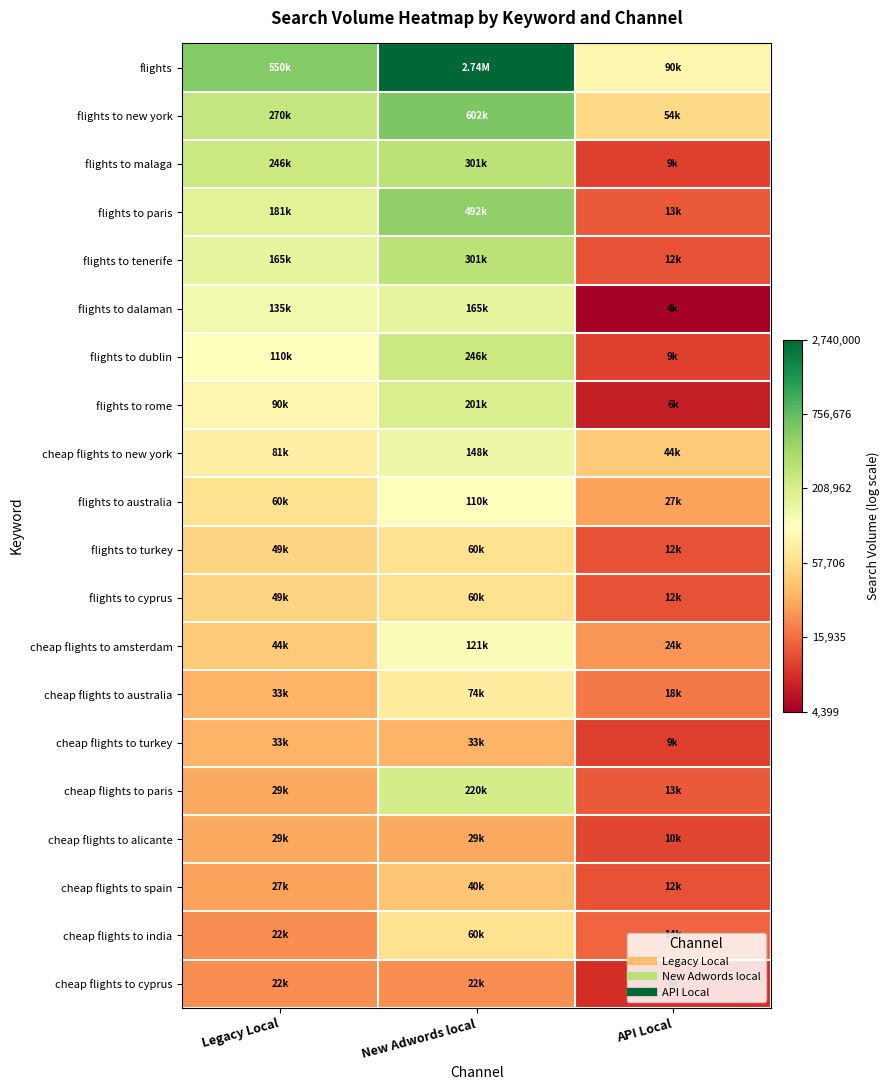

How many categories are shown in the chart?

3